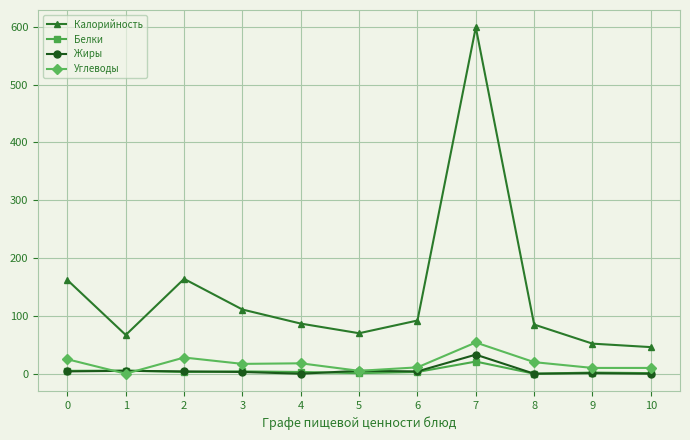

Is it true that Жиры equals 1.0 at 9?

True